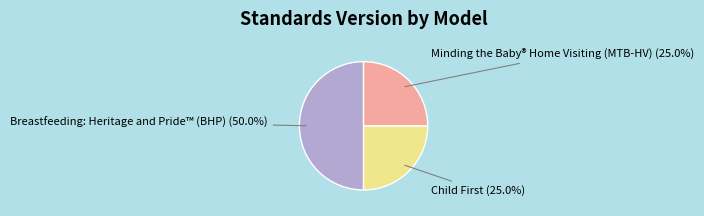

Does Minding the Baby® Home Visiting (MTB-HV) represent more than half of the total?

No